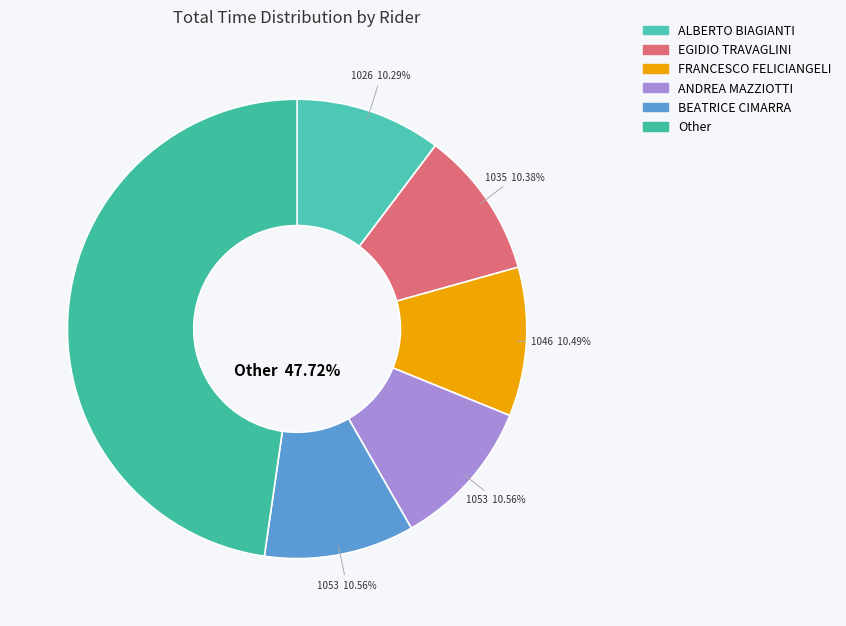

To the nearest percent, what portion does EGIDIO TRAVAGLINI represent?

10%